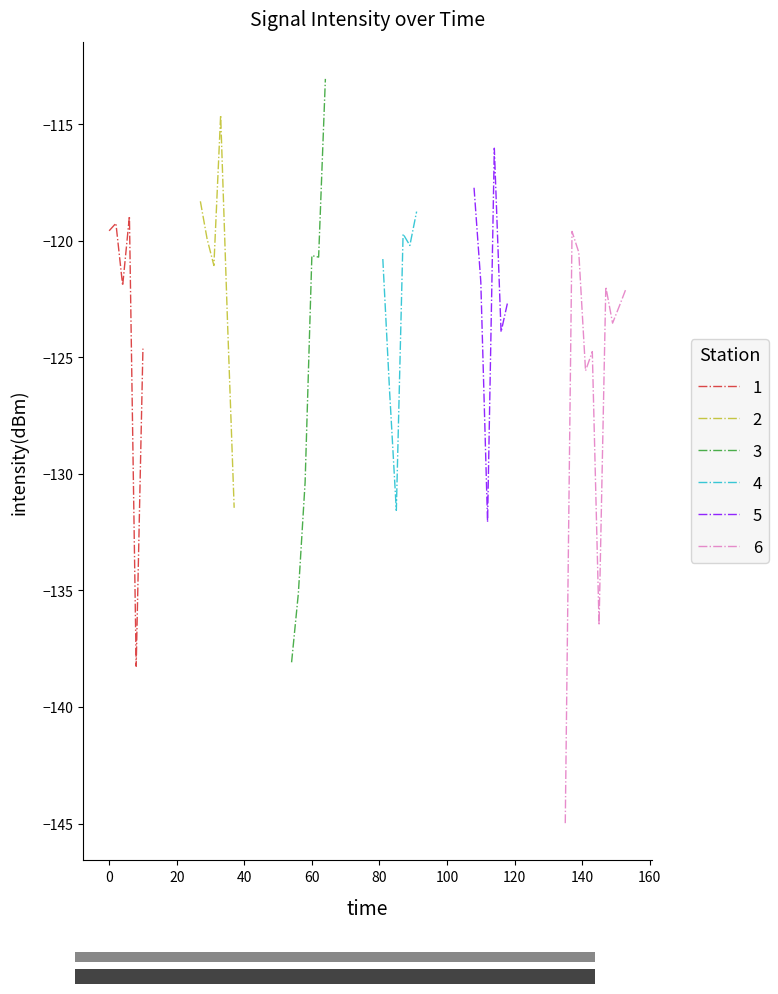

What is the value of the 3rd point from the left?

-121.9